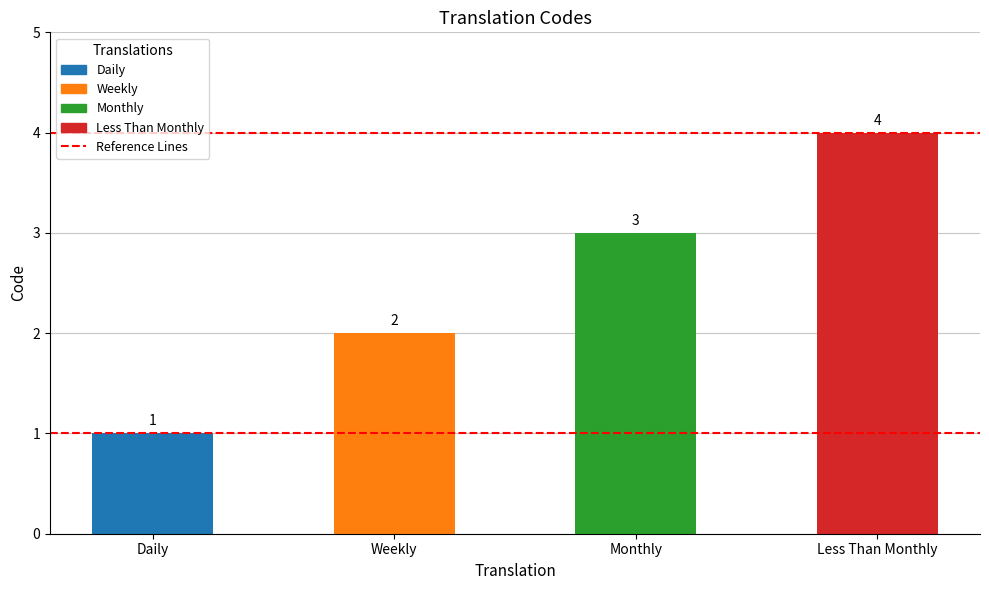

What position from the right is Weekly?

3